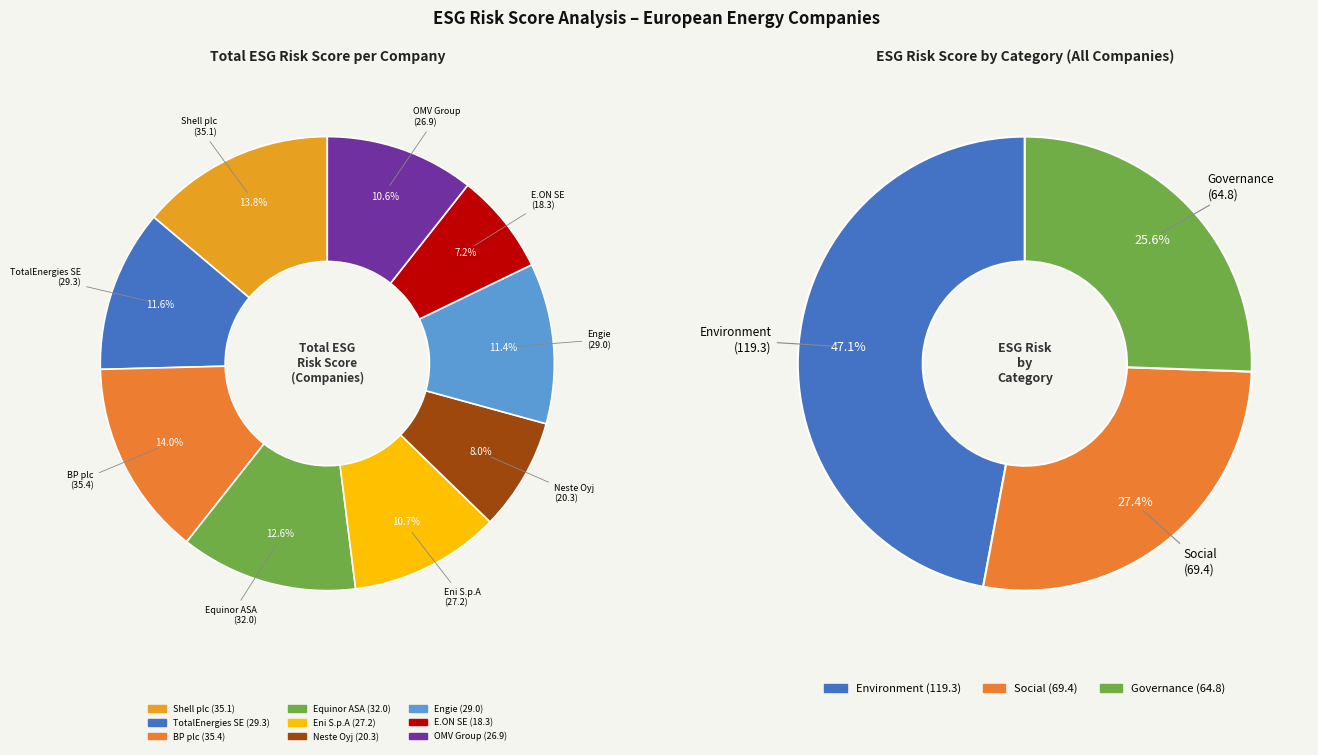

Is it true that Eni S.p.A is 1% of the pie?

False